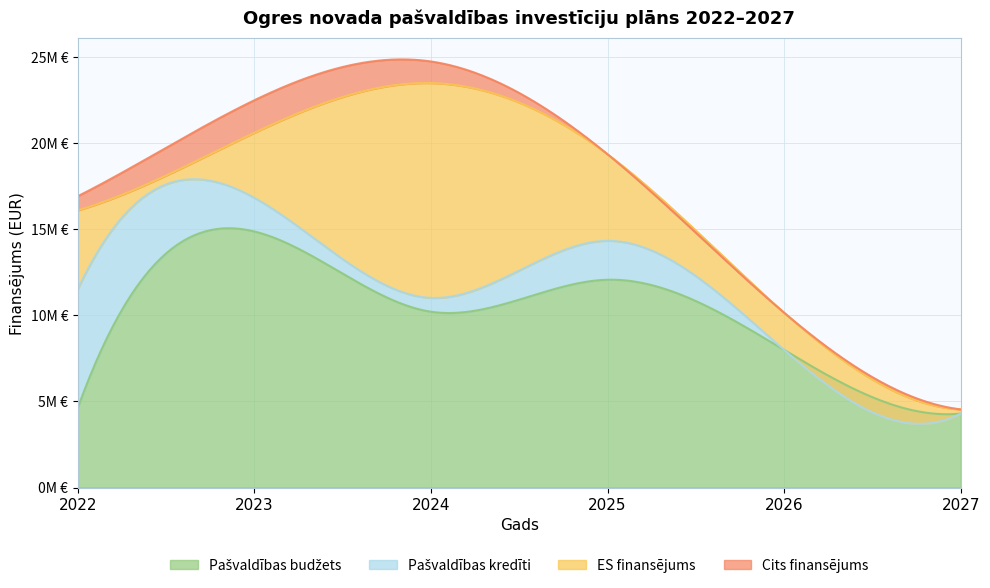

How many data points in Pašvaldības budžets are less than 10216461?

3